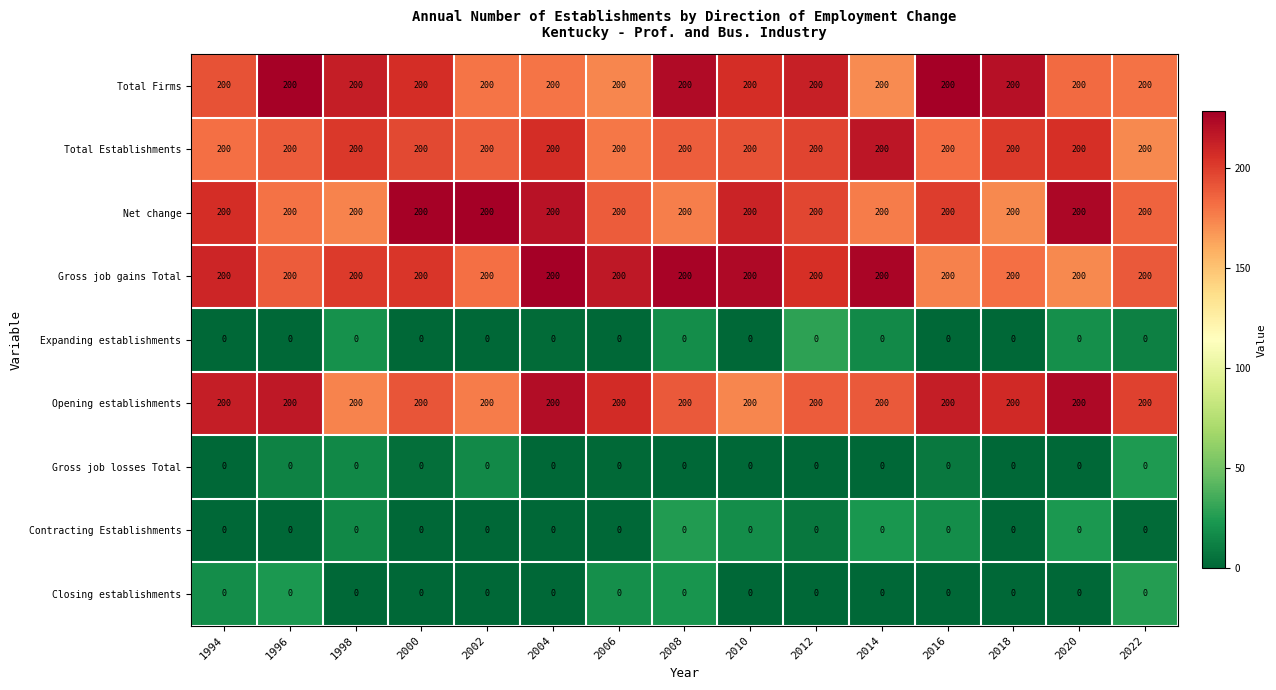

What is the total value across all series at 2018?

1000